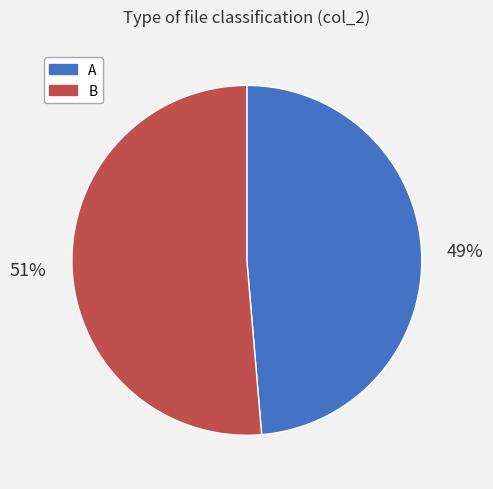

To the nearest percent, what percentage of the pie is A?

49%